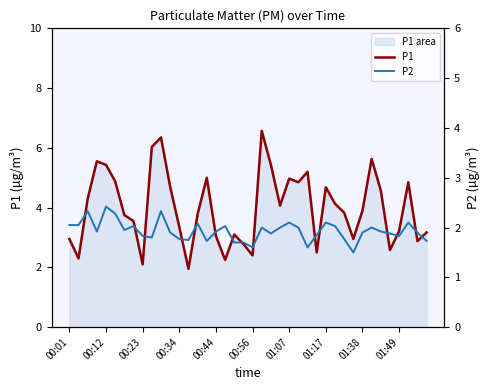

Is the value of P1 at 29 greater than the value of P2 at 21?

Yes